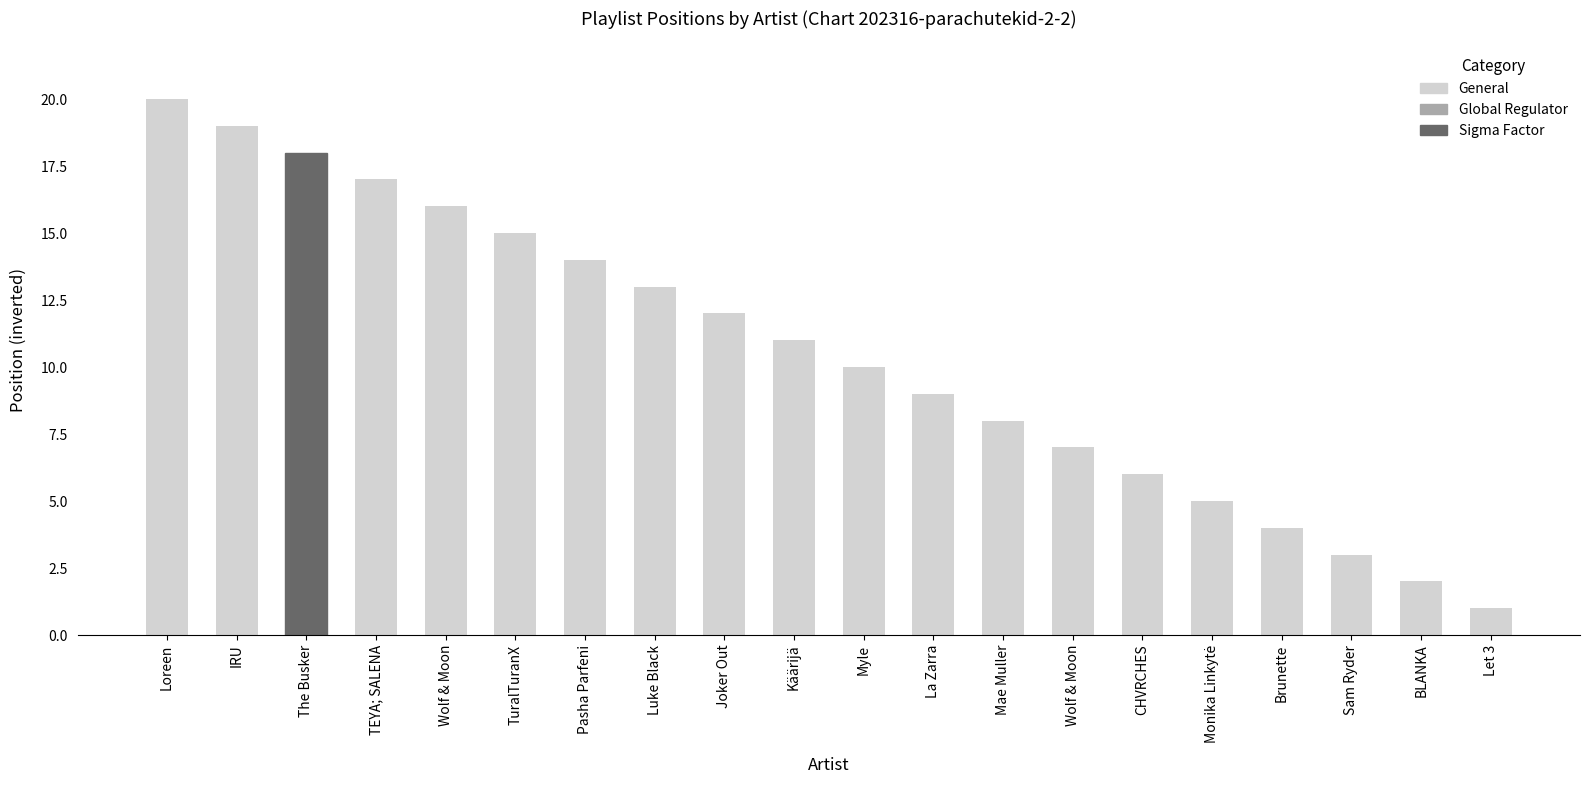

How many data points does each series have?

20